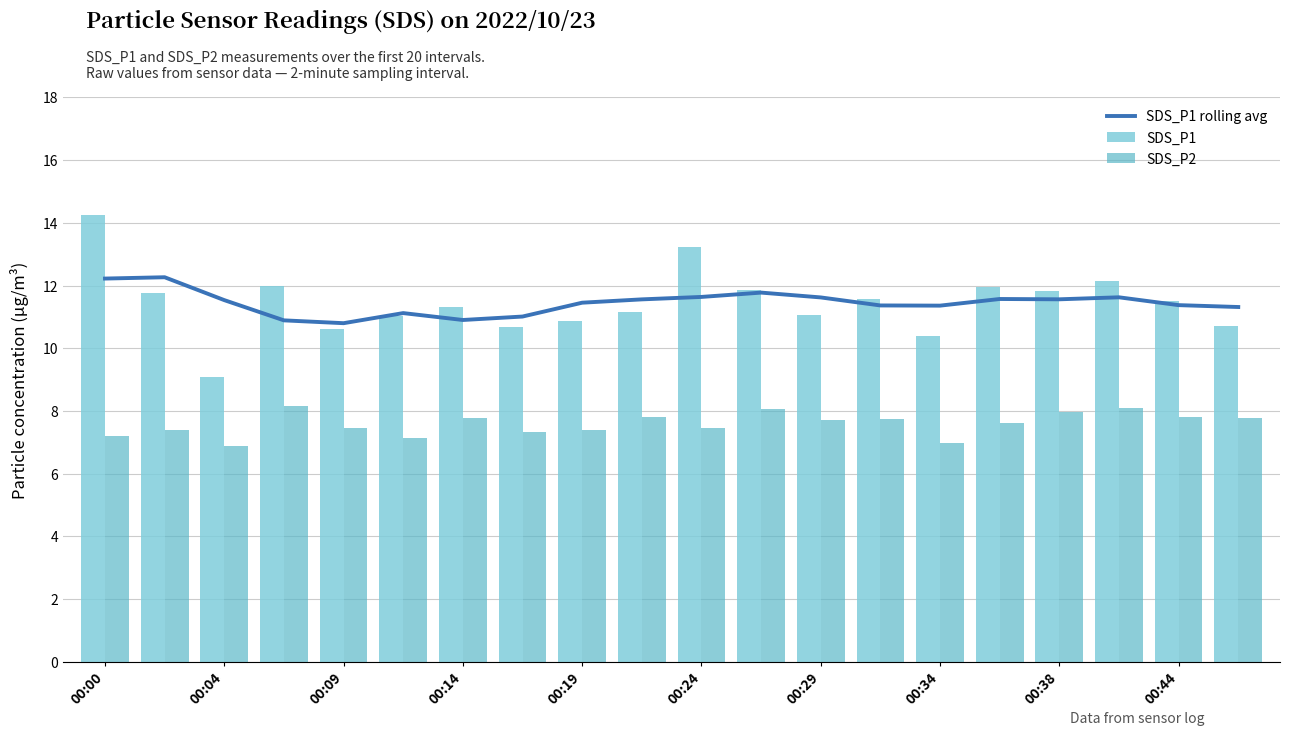

What is the minimum value for SDS_P1?

9.1